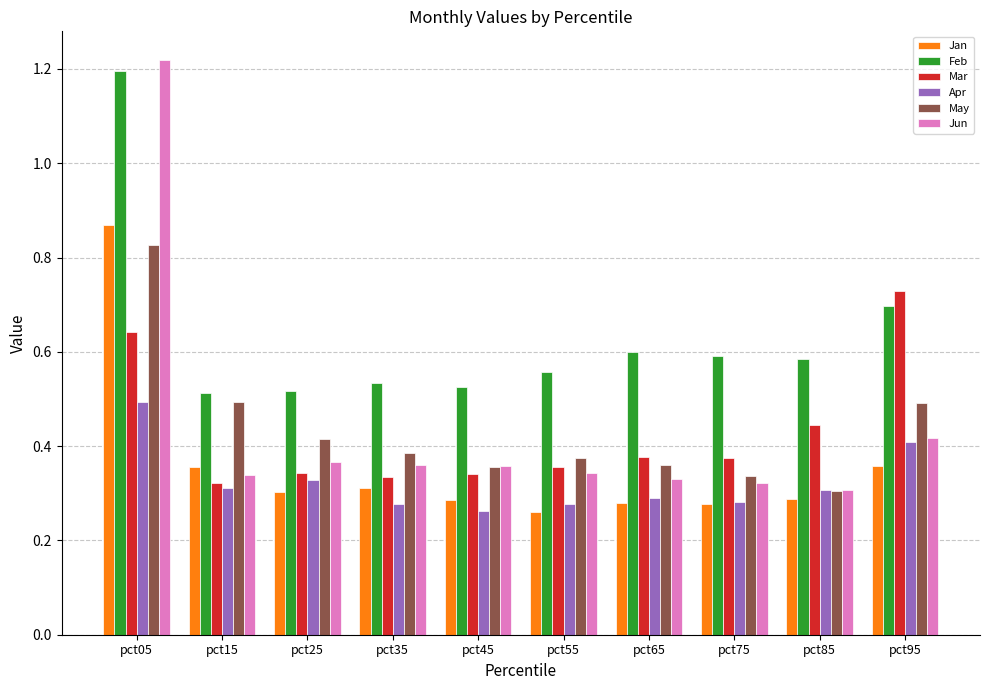

At which label is May closest to 0?

pct85